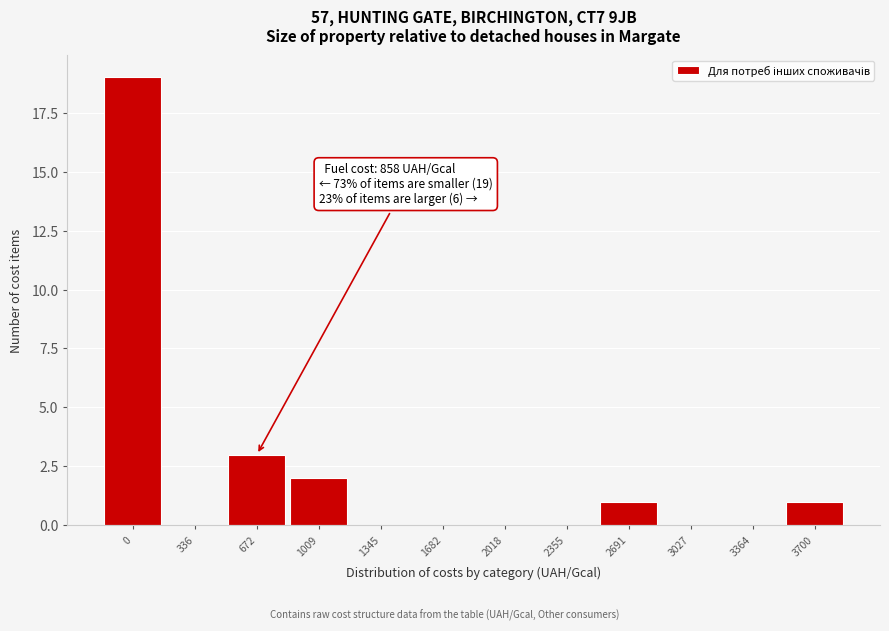

Reading left to right, transcribe all the data shown in this chart.

0=19	336=0	672=3	1009=2	1345=0	1682=0	2018=0	2355=0	2691=1	3027=0	3364=0	3700=1